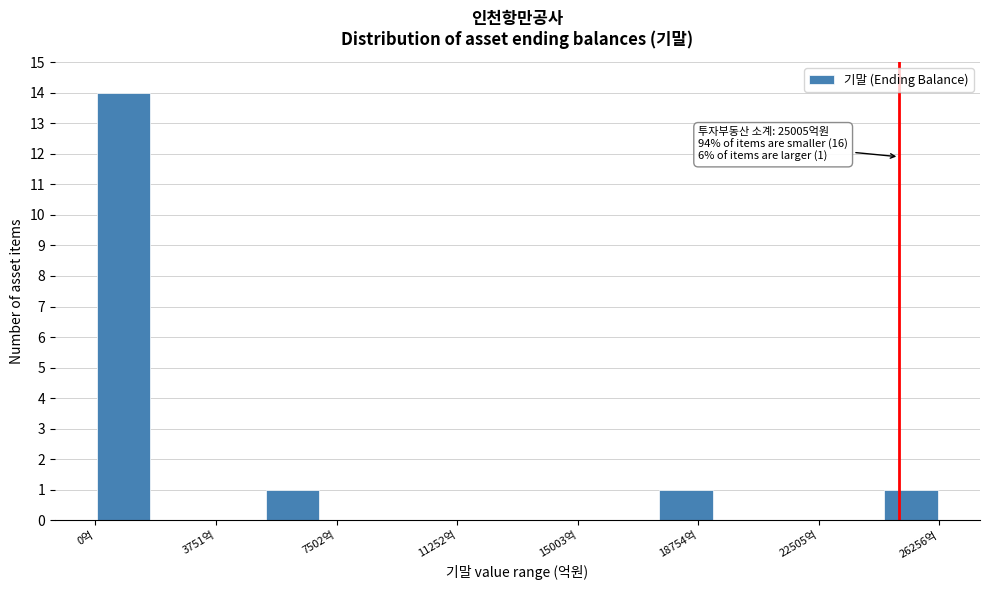

Around what value on the x-axis is the tallest bar? Give the approximate position of its centre, as read against the axis.

1000